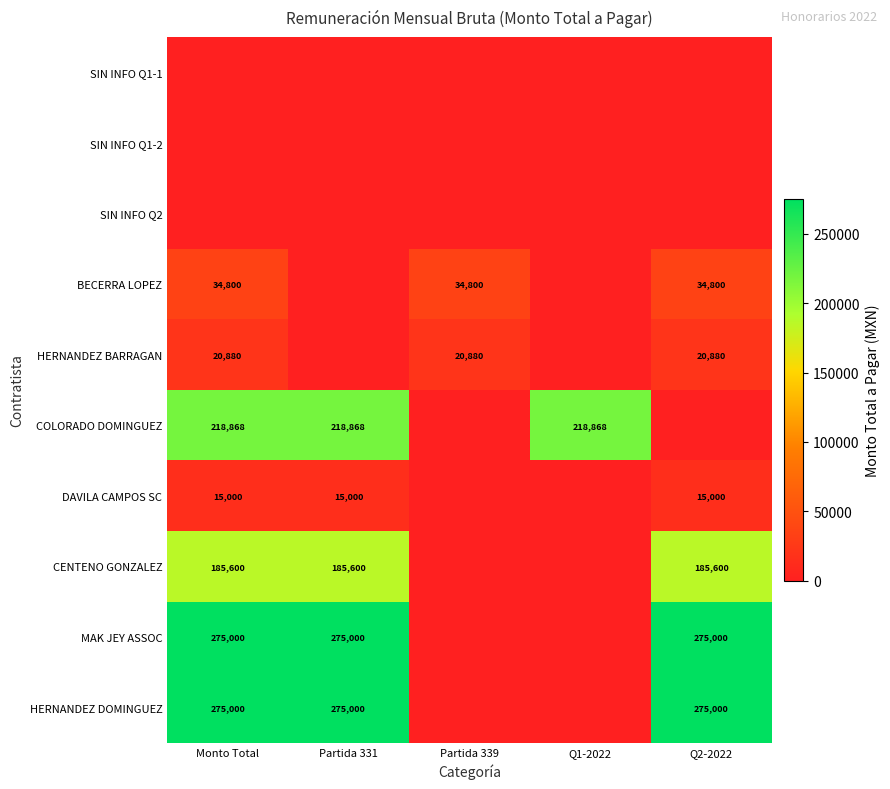

At how many categories does at least one series exceed 111529?

4